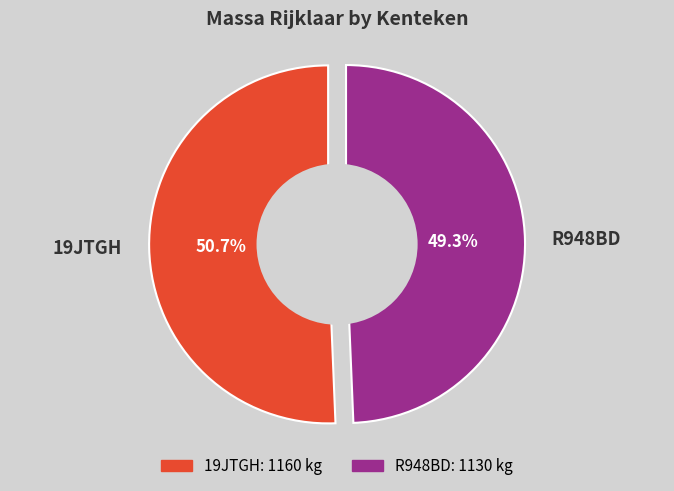

What is the change in value from 19JTGH to R948BD?

-30